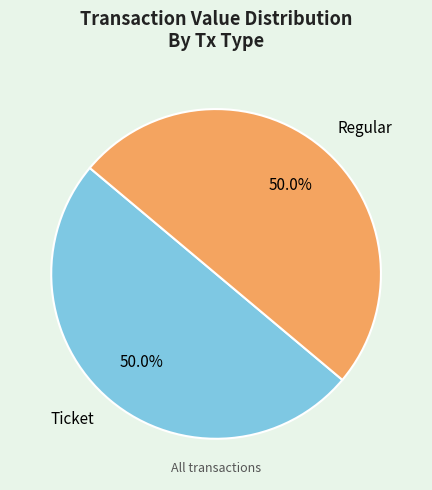

What percentage is NOT represented by Ticket?

50.0%